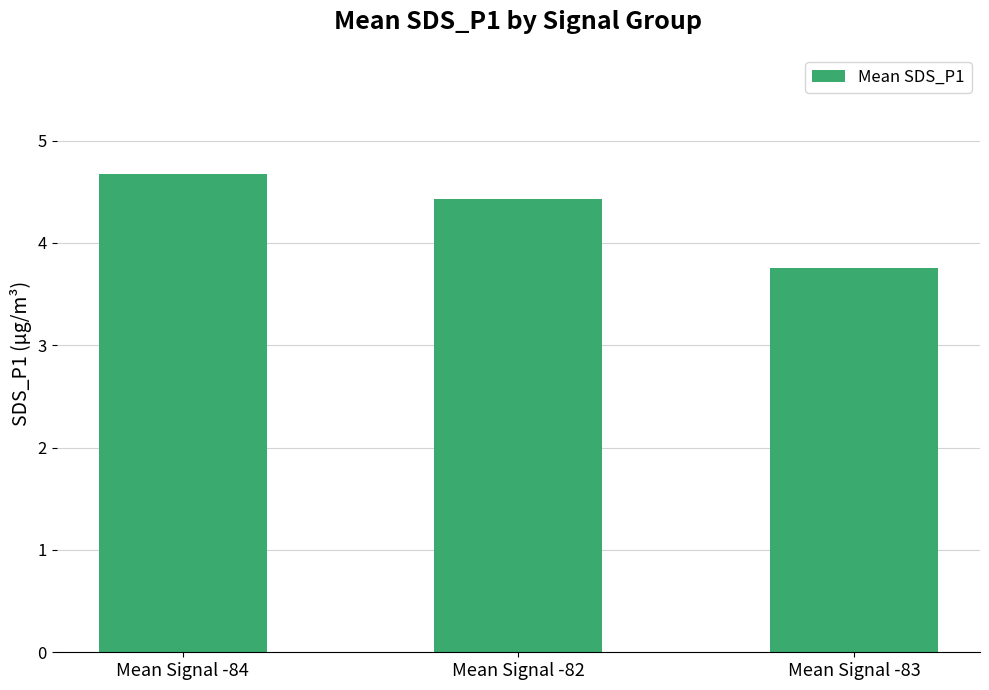

Is it true that the value at Mean Signal -84 is 2.3?

False